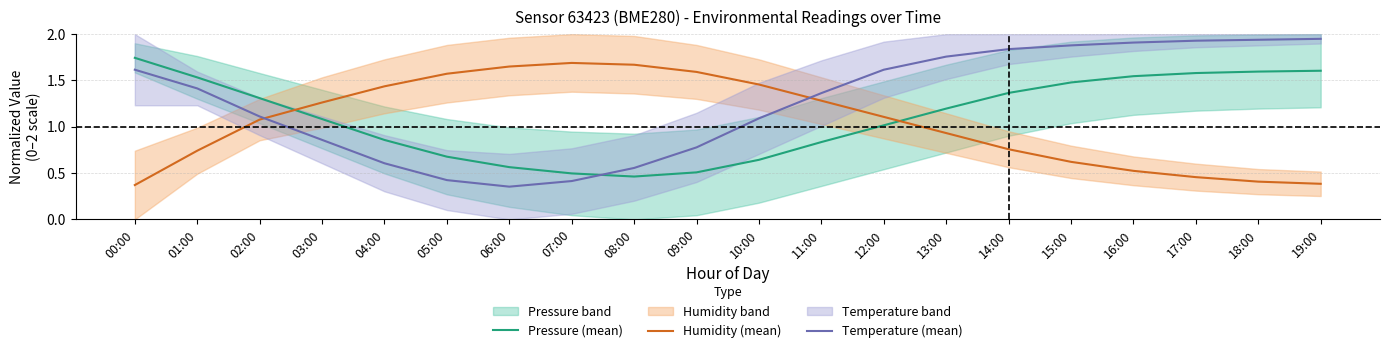

What is the label of the 15th point from the right?

05:00